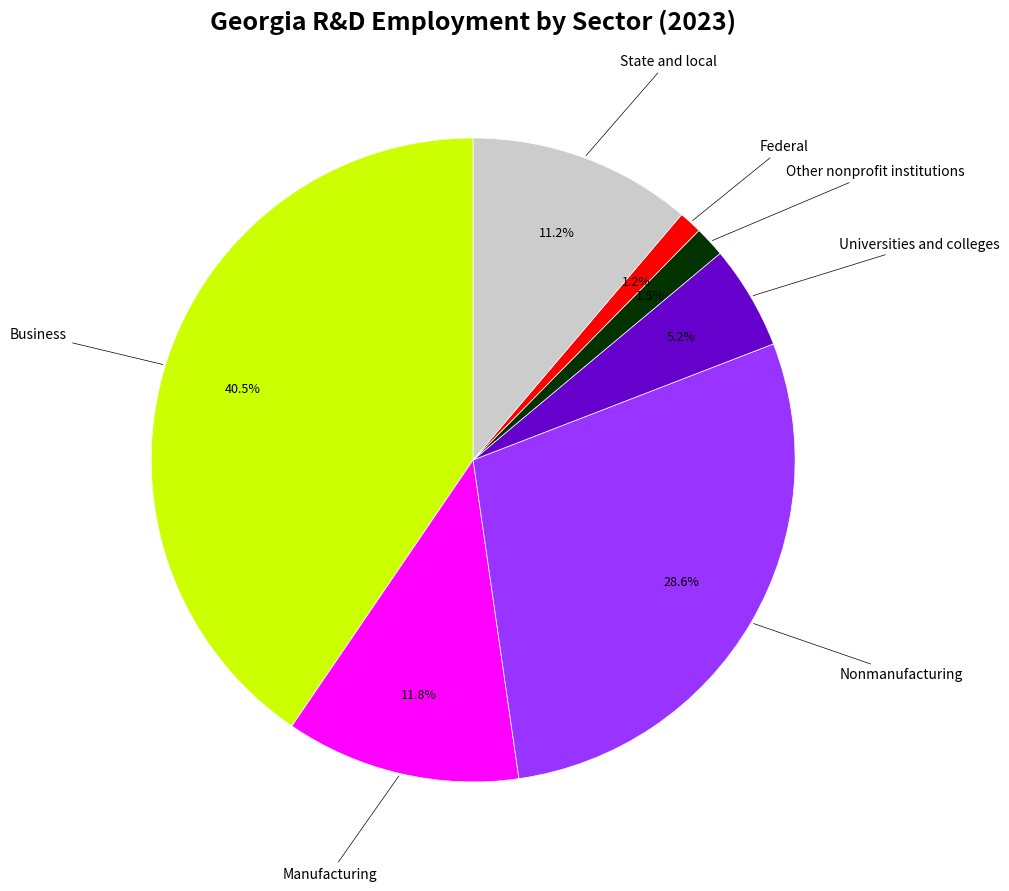

To the nearest percent, what percentage of the pie is Manufacturing?

12%